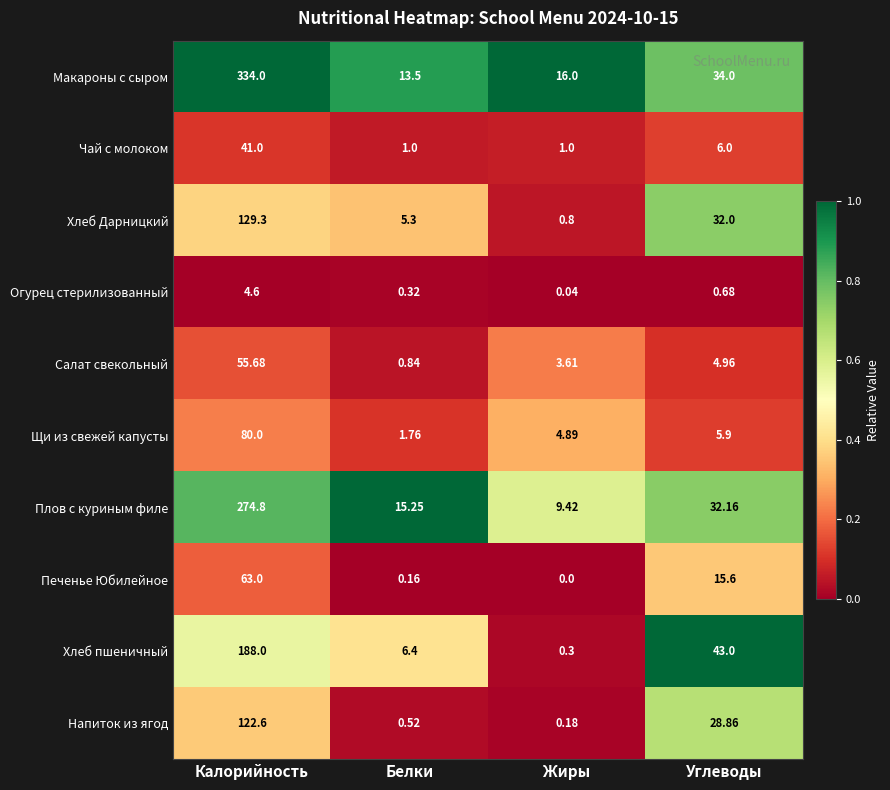

At which label does Макароны с сыром first exceed 34?

Калорийность